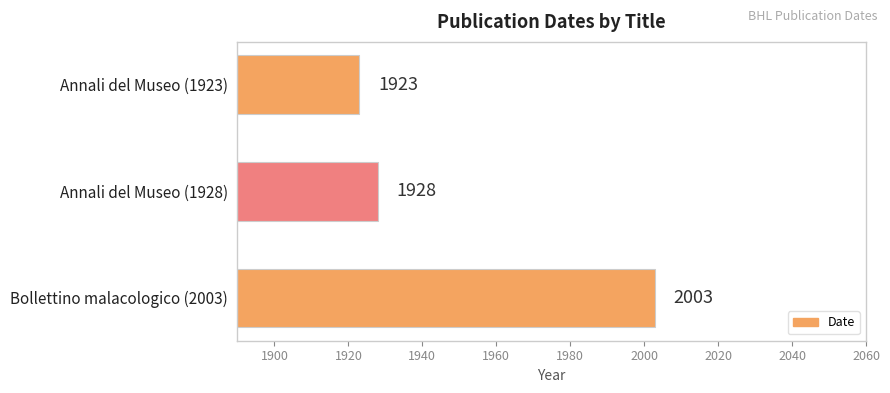

What is the change in value from Annali del Museo (1923) to Annali del Museo (1928)?

+5